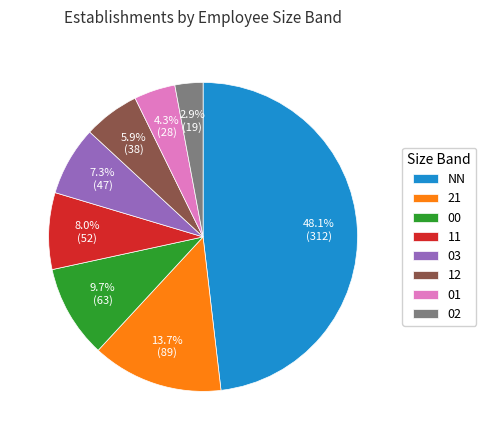

To the nearest percent, what percentage of the pie is 02?

3%